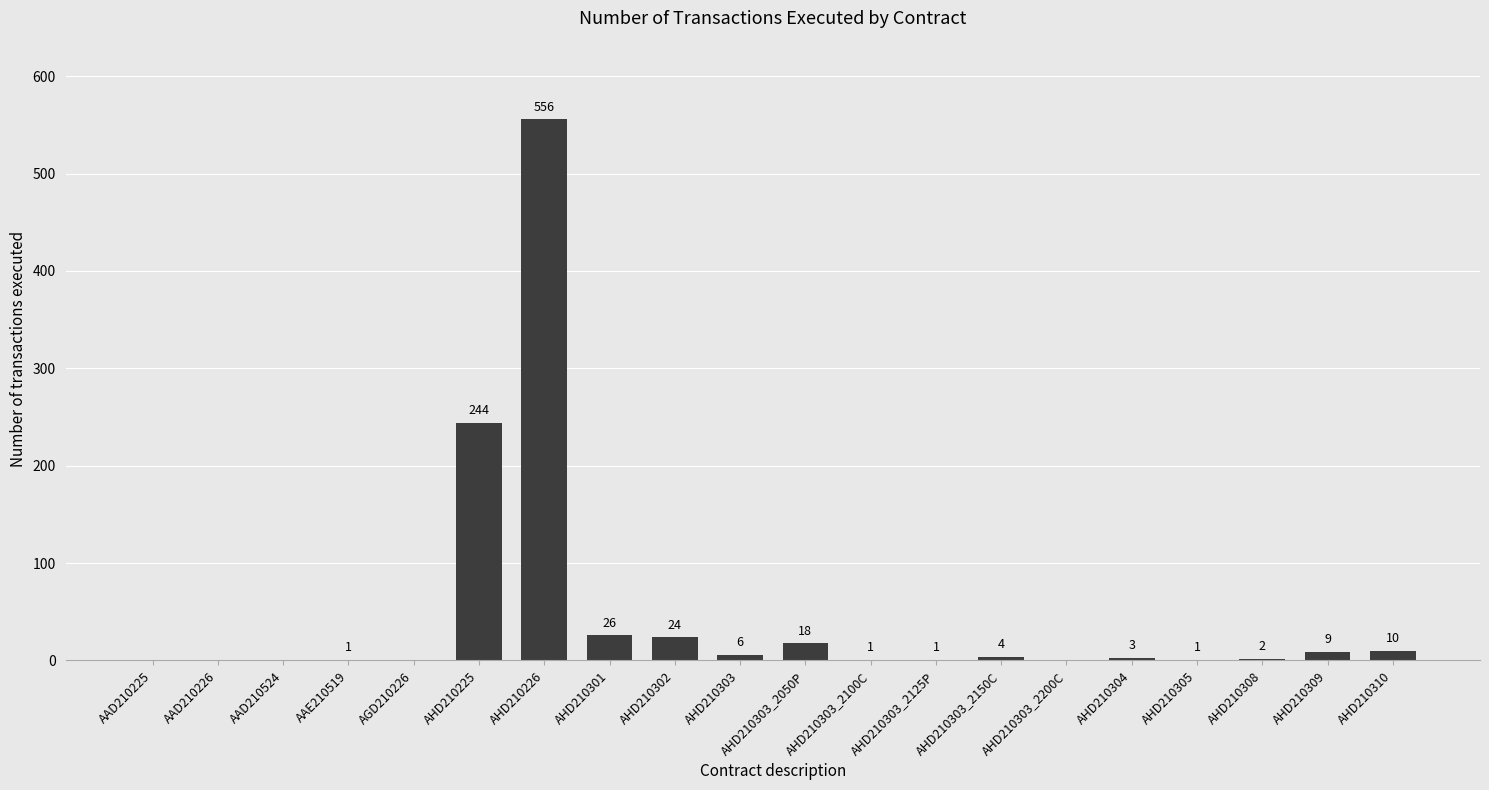

Reading left to right, what are all the values shown in this chart?

AAD210225=0	AAD210226=0	AAD210524=0	AAE210519=1	AGD210226=0	AHD210225=244	AHD210226=556	AHD210301=26	AHD210302=24	AHD210303=6	AHD210303_2050P=18	AHD210303_2100C=1	AHD210303_2125P=1	AHD210303_2150C=4	AHD210303_2200C=0	AHD210304=3	AHD210305=1	AHD210308=2	AHD210309=9	AHD210310=10